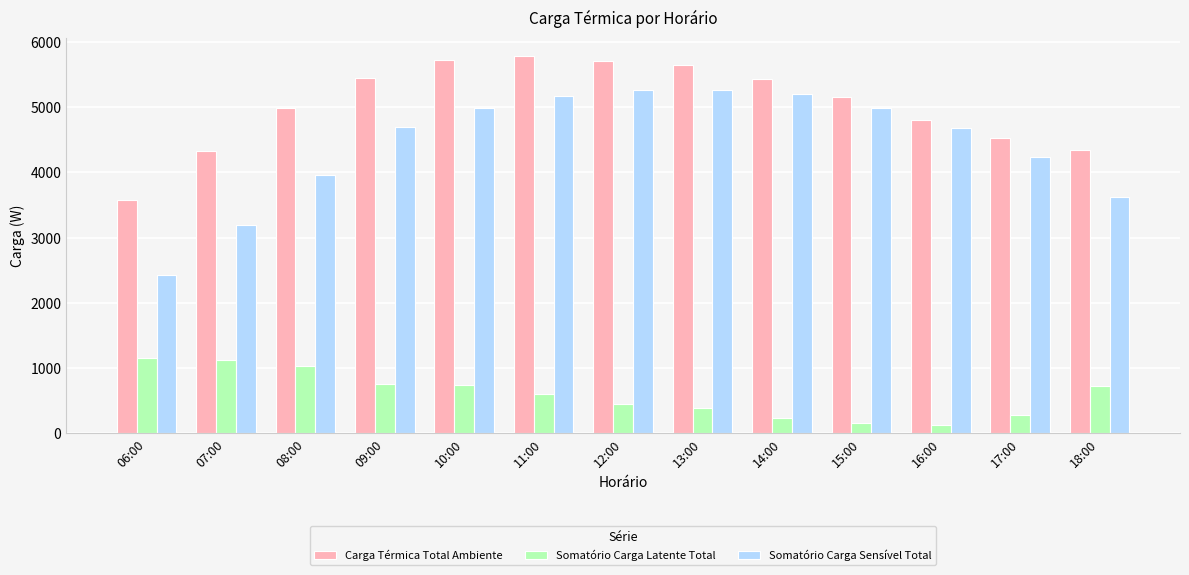

What is the average value of the Somatório Carga Sensível Total series?

4437.7